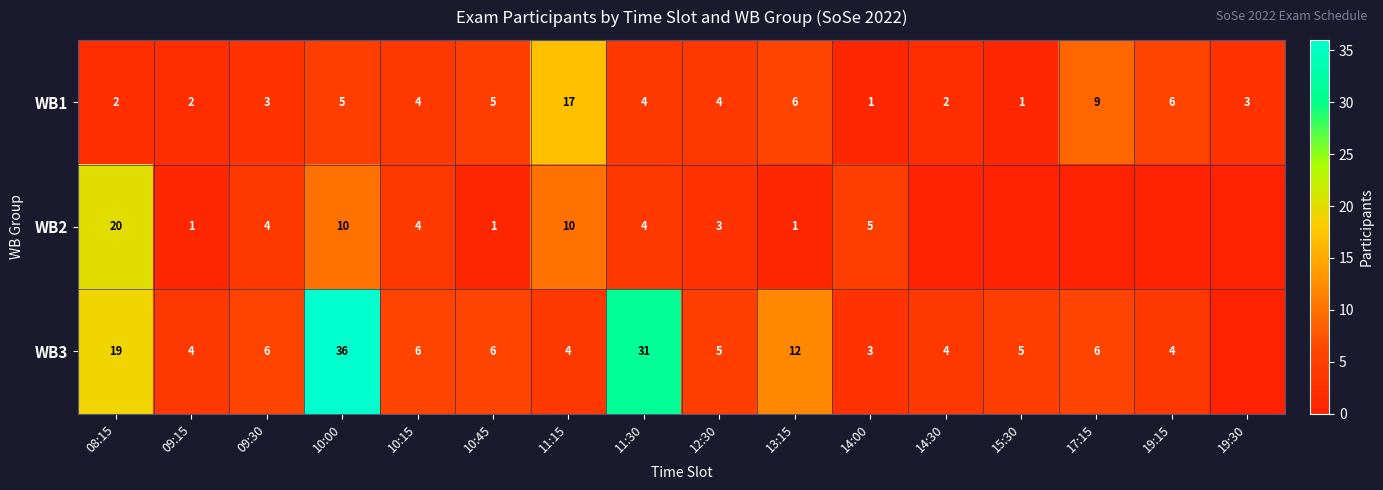

What is the total value across all series at 12:30?

12